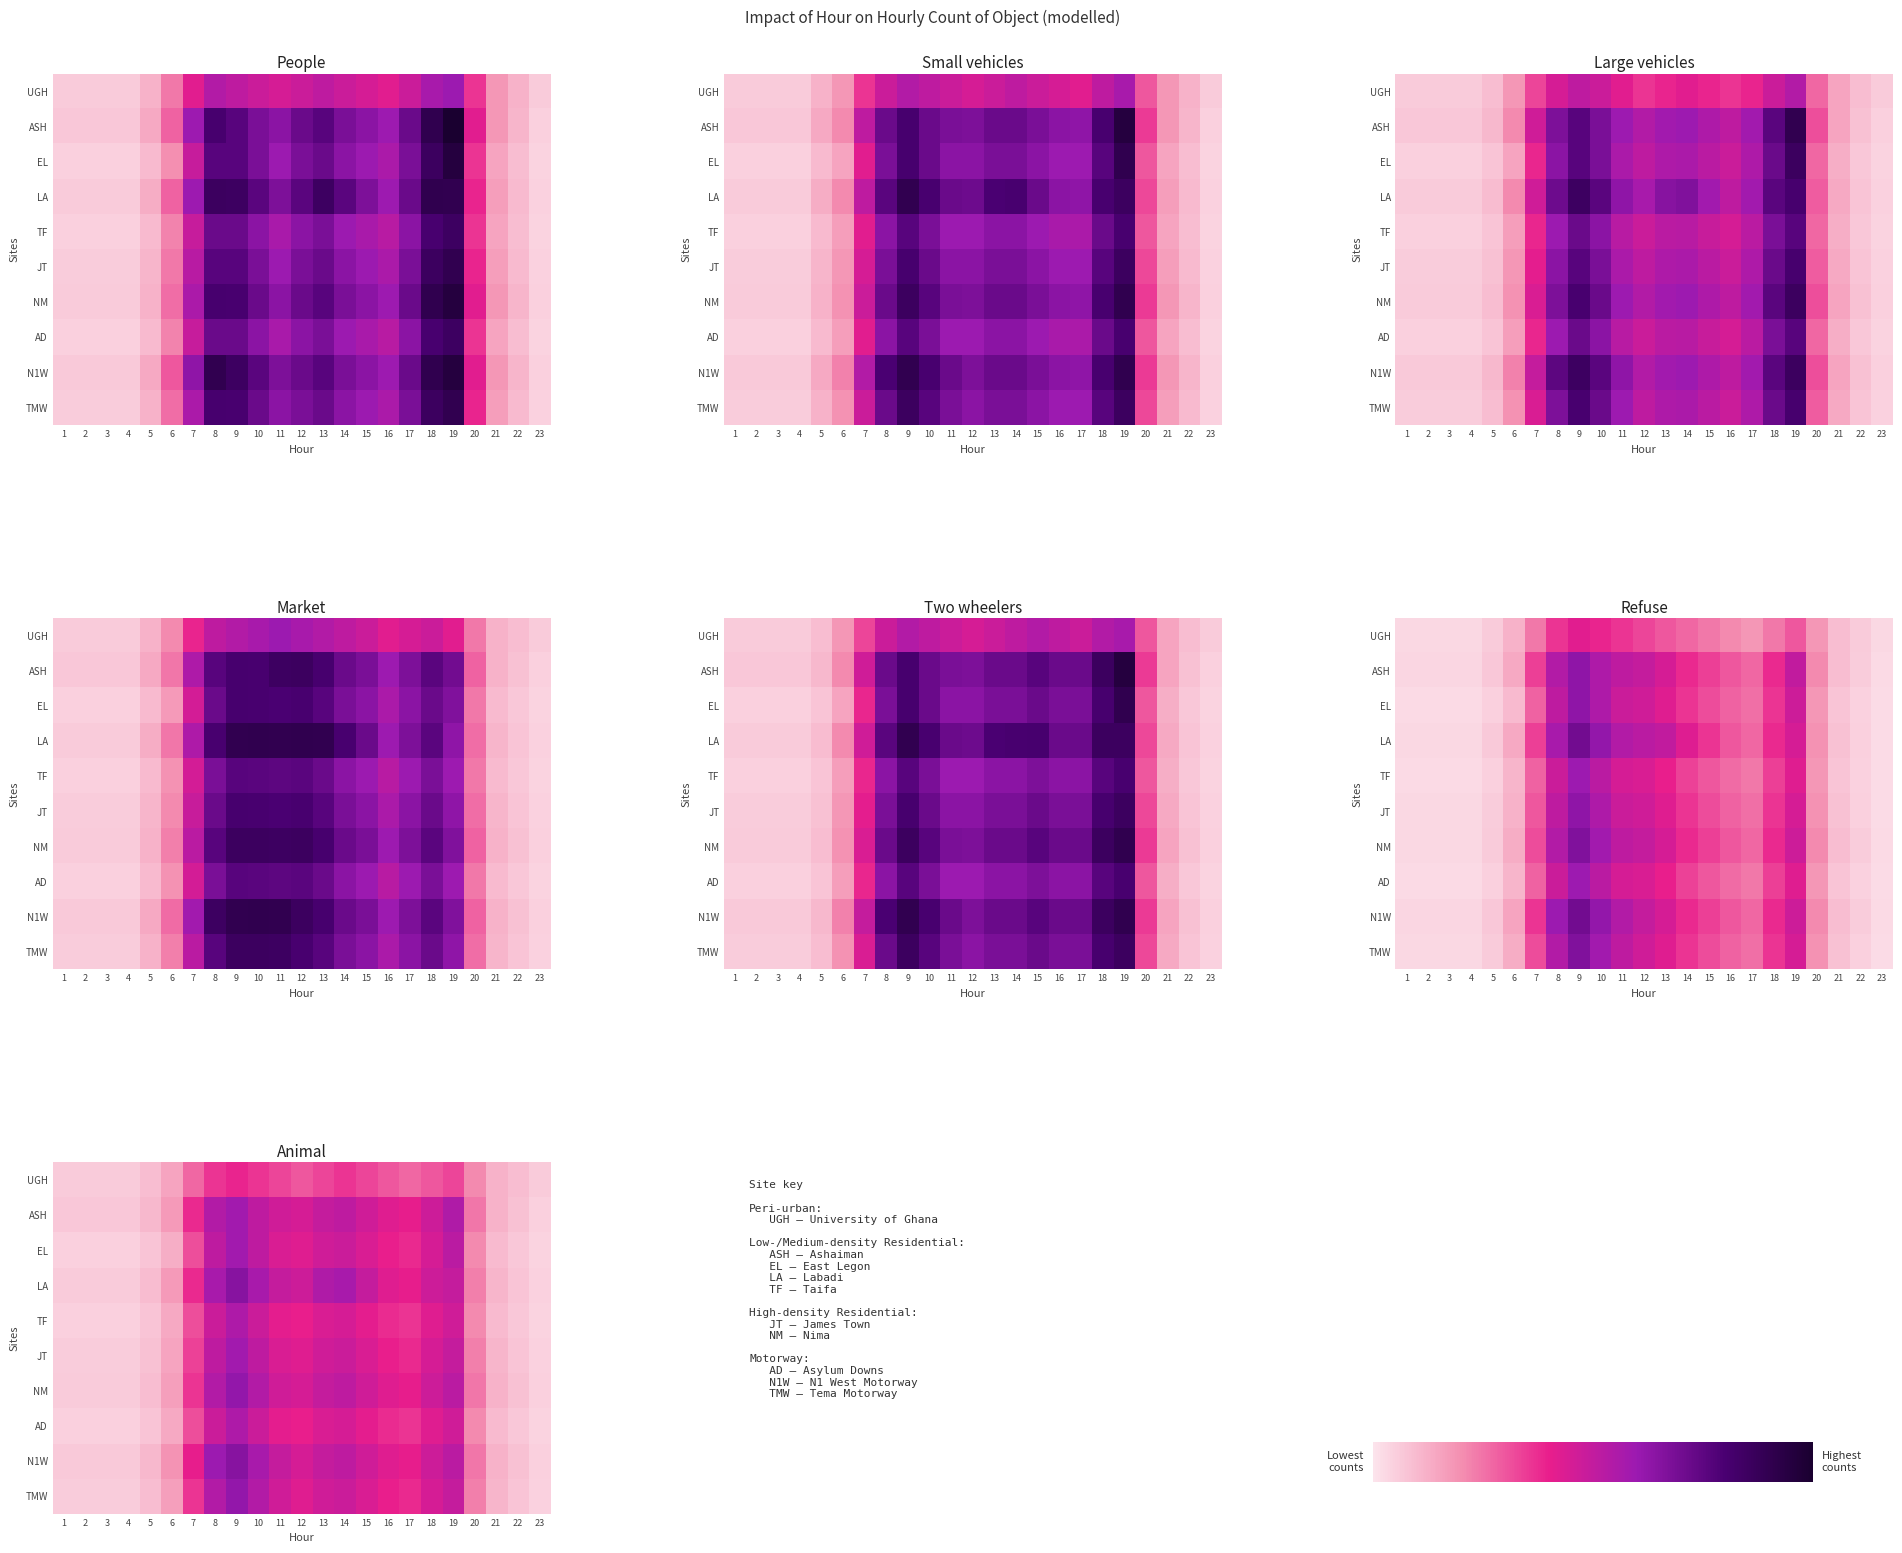

At which category is the sum across all series the highest?

9